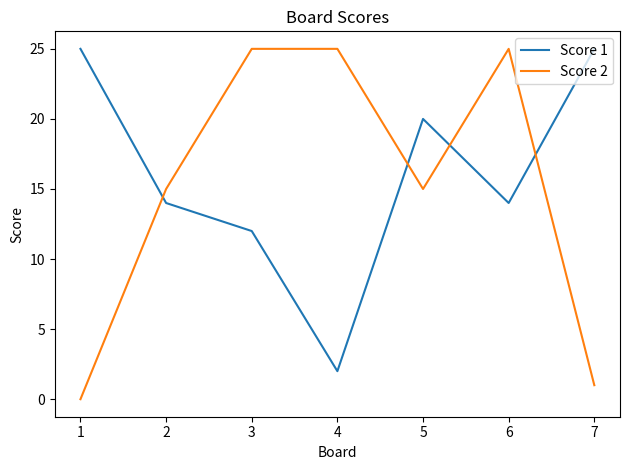

What is the difference between the maximum and minimum values in the Score 1 series?

23